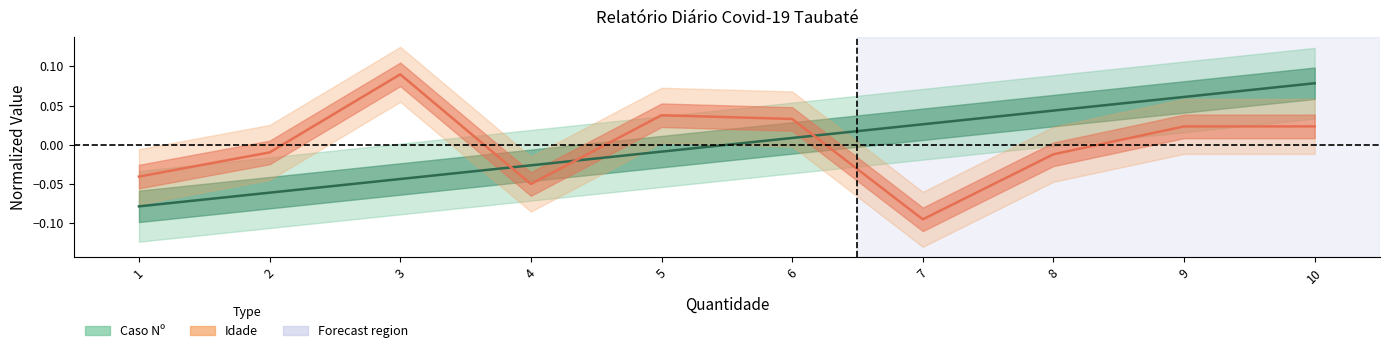

Reading right to left, list all the values displayed in this chart.

Caso Nº: 10=0.1	9=0.1	8=0.0	7=0.0	6=0.0	5=-0.0	4=-0.0	3=-0.0	2=-0.1	1=-0.1
Idade: 10=0.0	9=0.0	8=-0.0	7=-0.1	6=0.0	5=0.0	4=-0.0	3=0.1	2=-0.0	1=-0.0